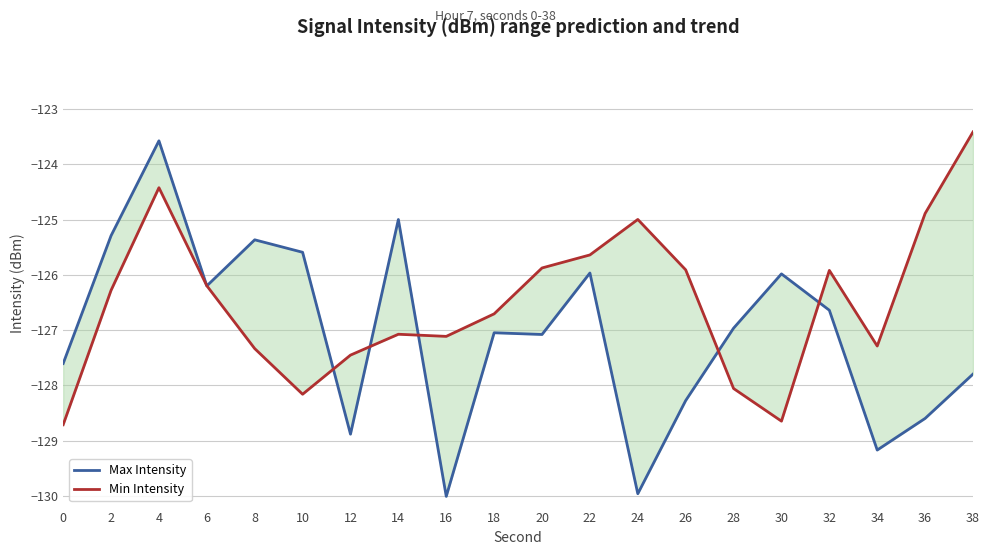

How many values in the Max Intensity series exceed -126?

7